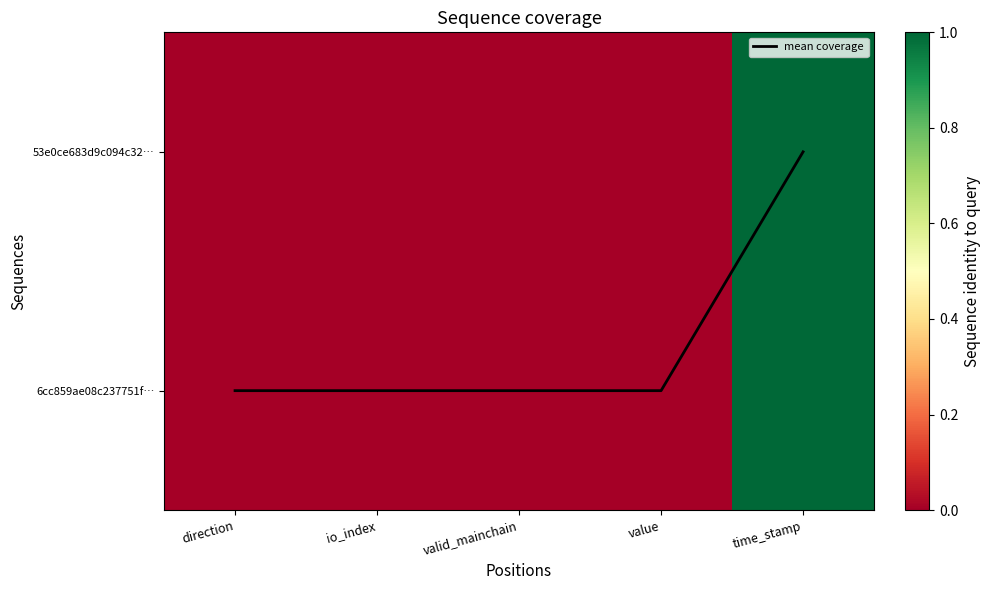

At which label does 53e0ce683d9c094c32… reach its minimum?

io_index